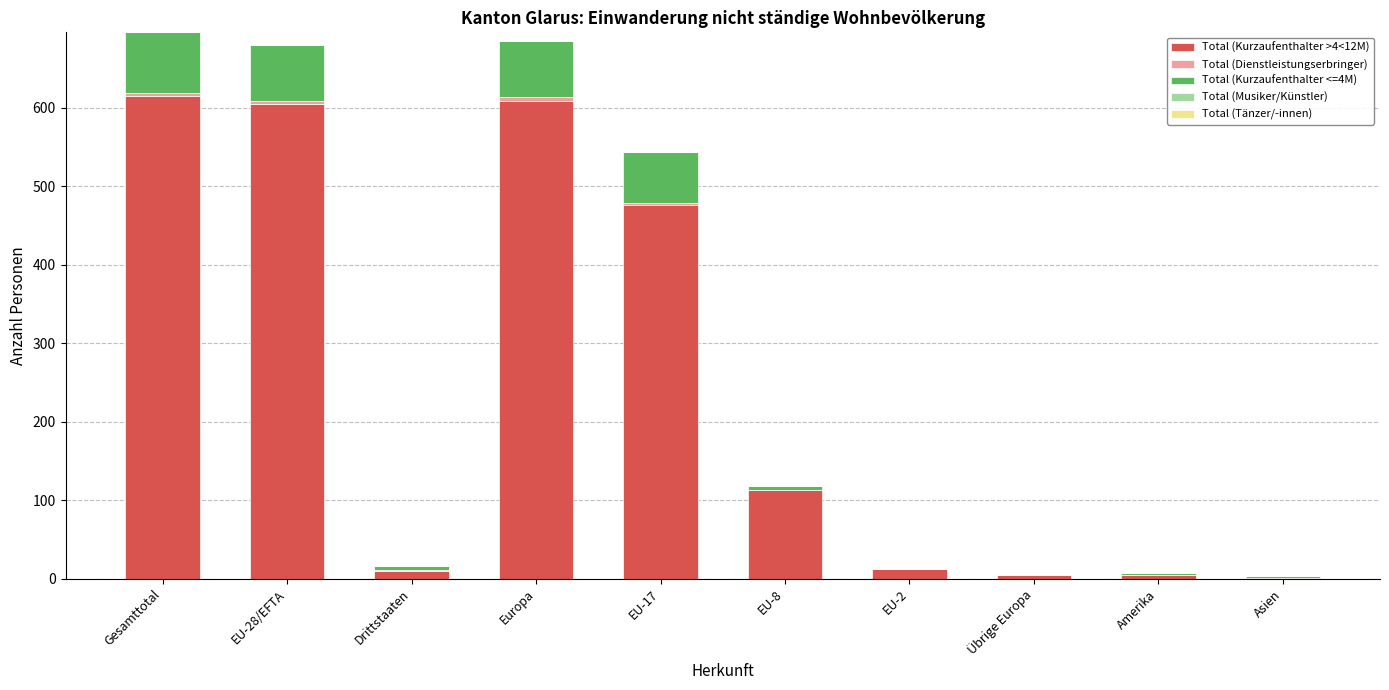

How many series are shown in this chart?

3